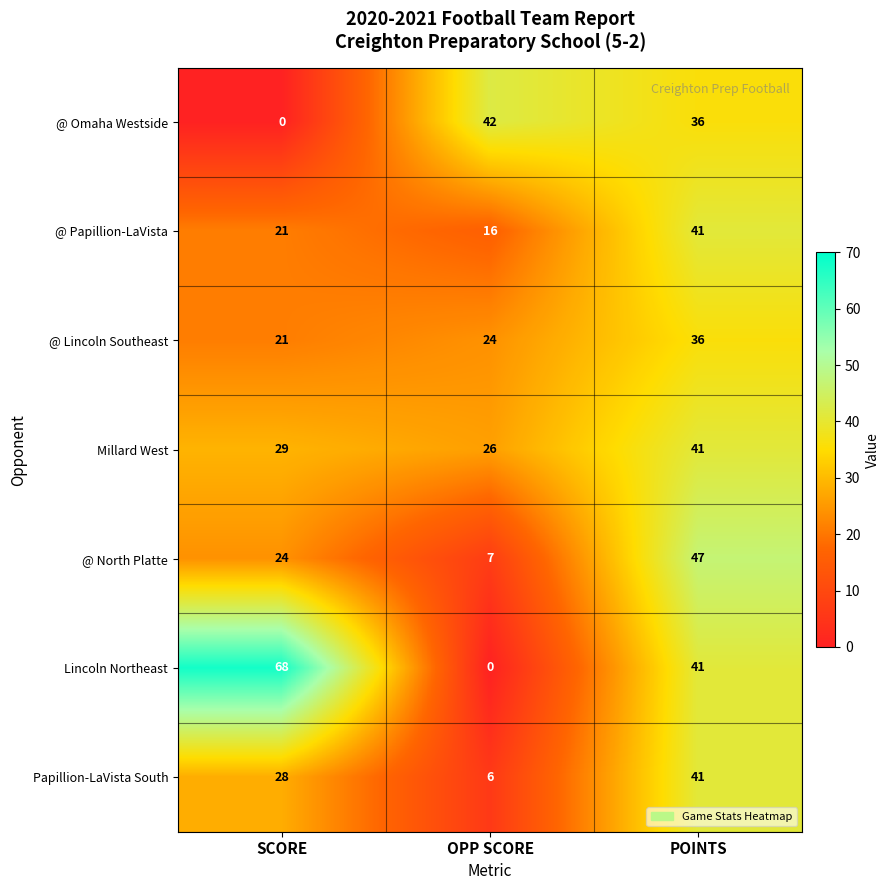

Which series has the widest spread of values?

Lincoln Northeast